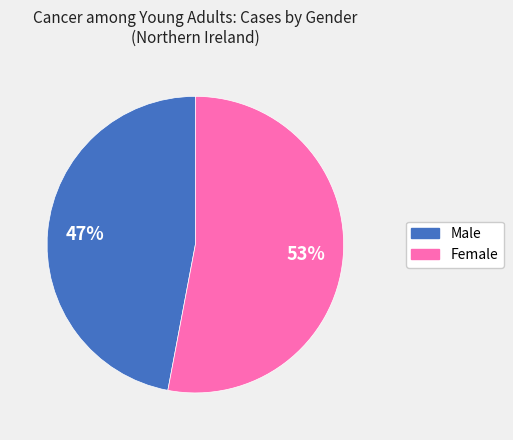

Rank the categories by value from lowest to highest.

Male, Female